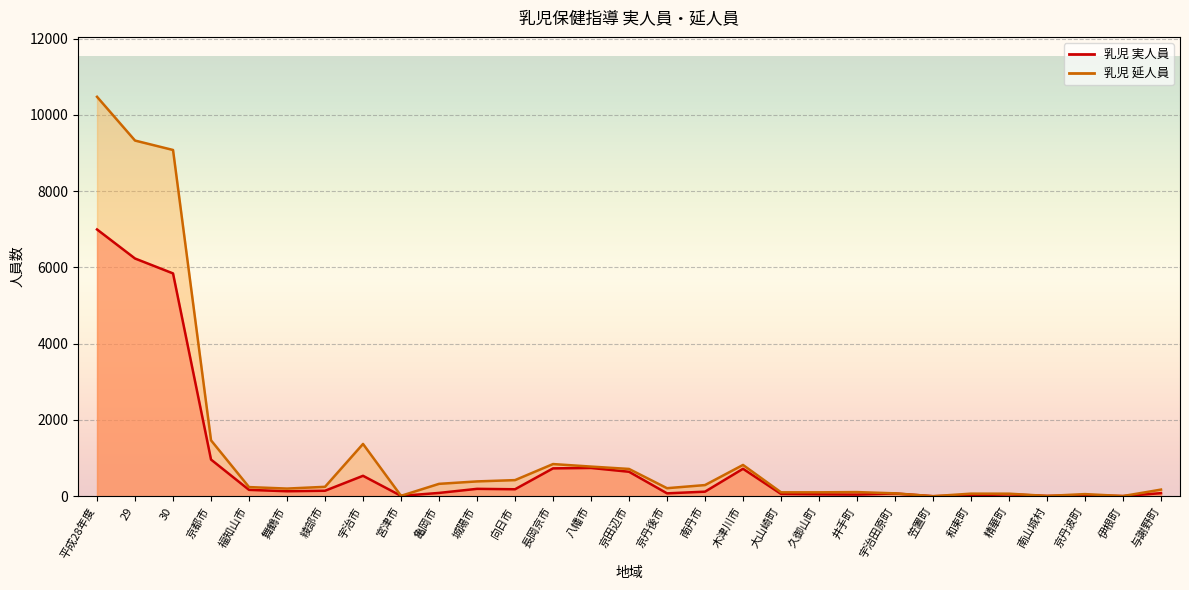

Where is the first local maximum for 乳児 延人員?

宇治市